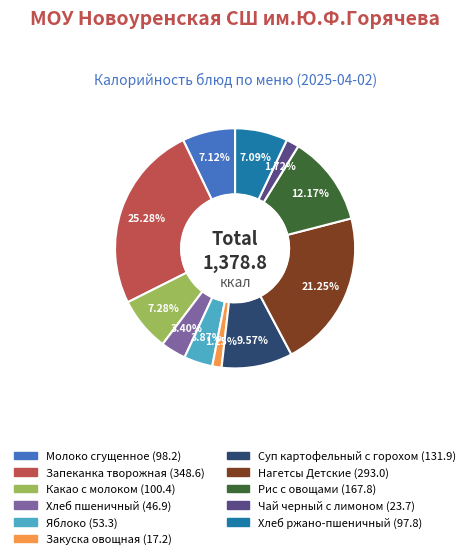

Is there a majority slice in this chart?

No